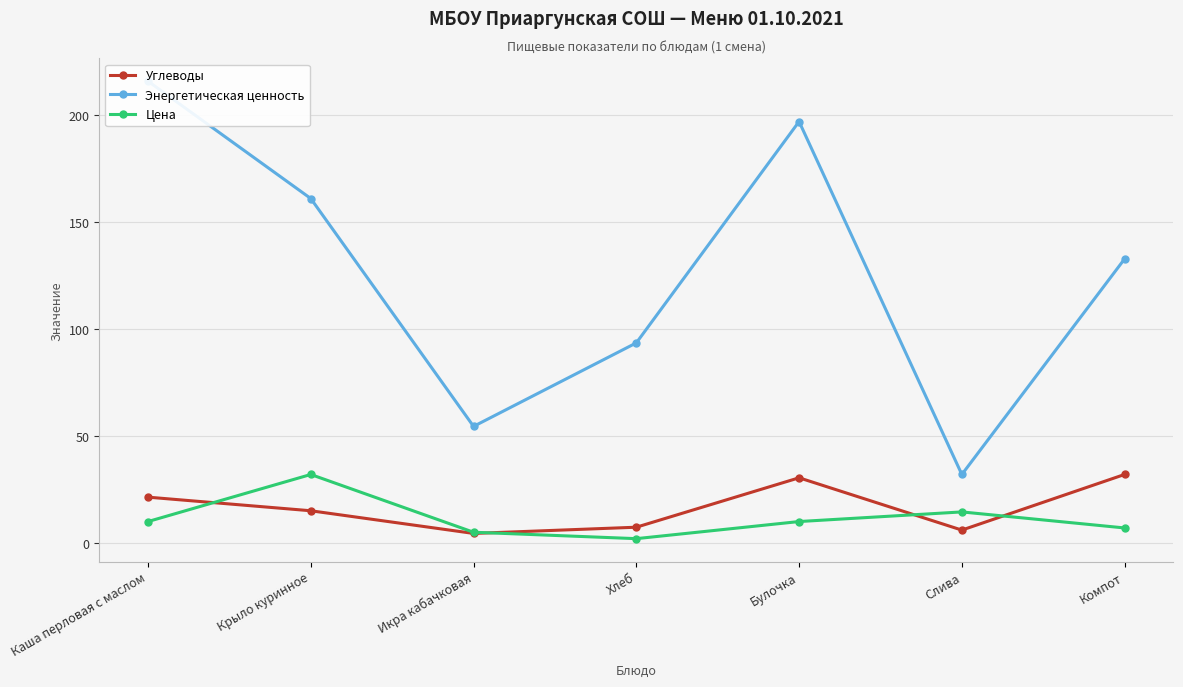

Does the chart display data point markers on the line(s)?

Yes